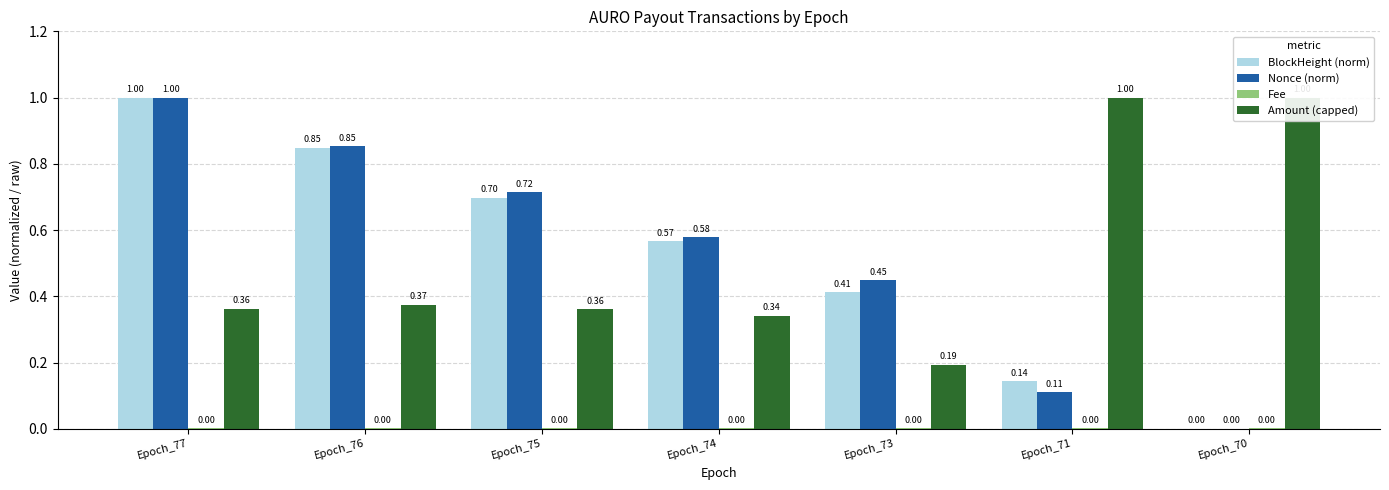

What is the difference between the Nonce (norm) values at Epoch_74 and Epoch_73?

0.1